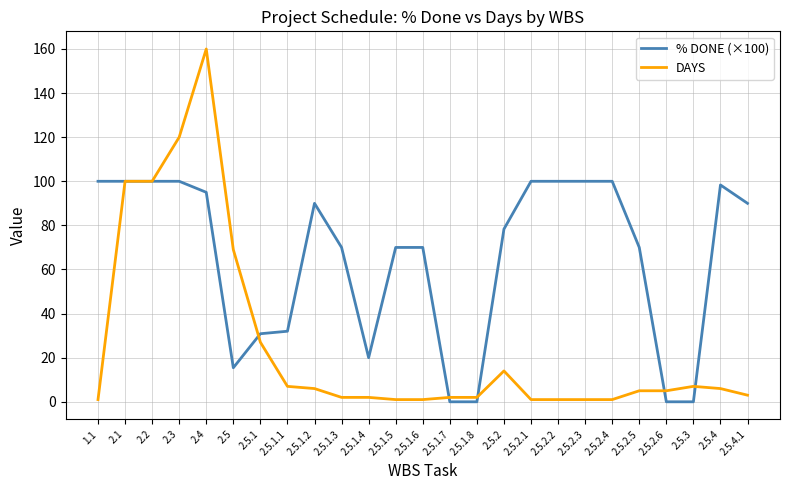

The value of DAYS at 2.5.1 is 27.0. True or false?

True